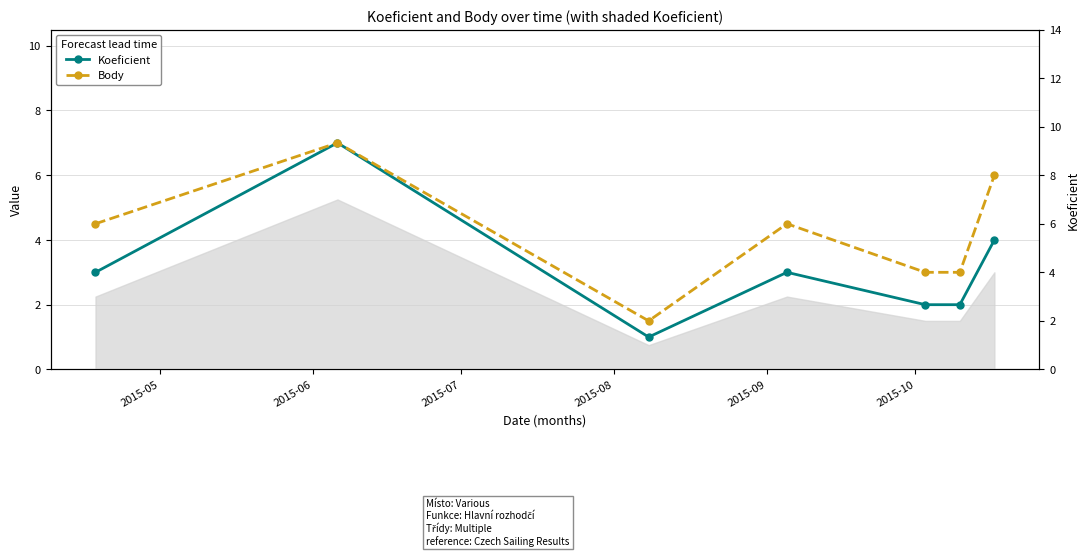

True or false: Body and Koeficient cross at least once.

False